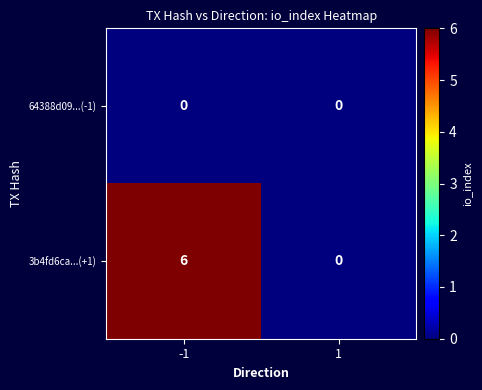

Between -1 and 1, which series saw the biggest shift?

3b4fd6ca...(+1)